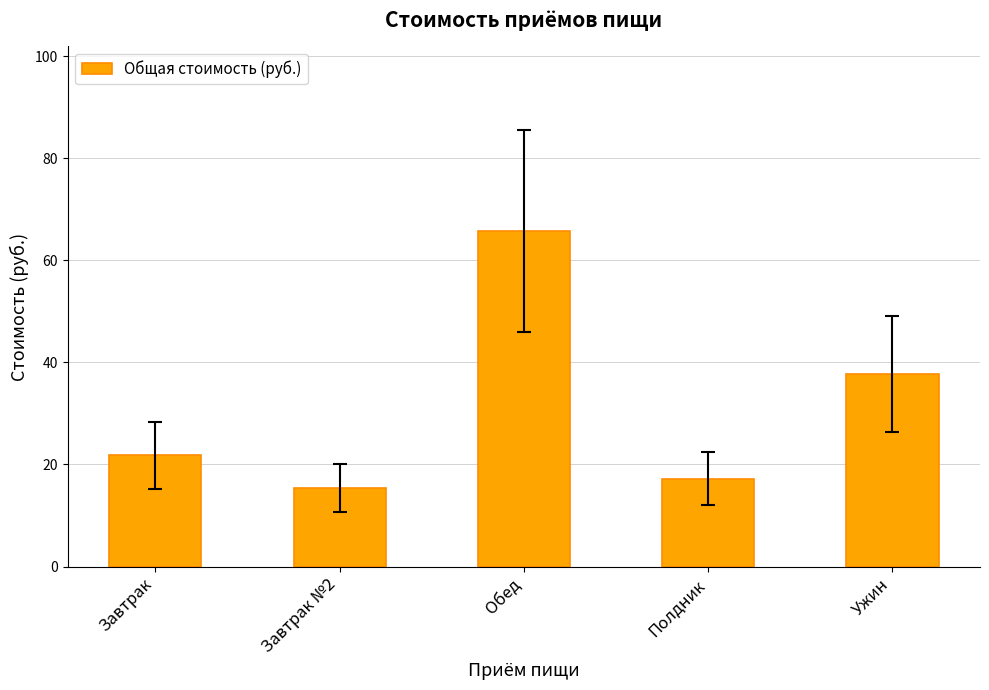

What is the difference between the values at Завтрак №2 and Обед?

50.3